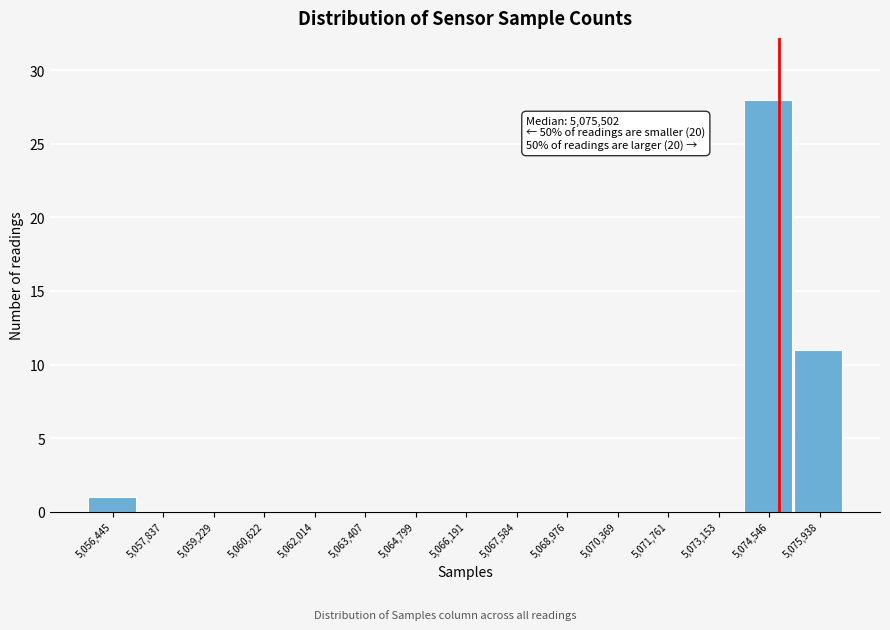

Reading left to right, extract all data points from this chart.

5,056,445=1	5,057,837=0	5,059,229=0	5,060,622=0	5,062,014=0	5,063,407=0	5,064,799=0	5,066,191=0	5,067,584=0	5,068,976=0	5,070,369=0	5,071,761=0	5,073,153=0	5,074,546=28	5,075,938=11